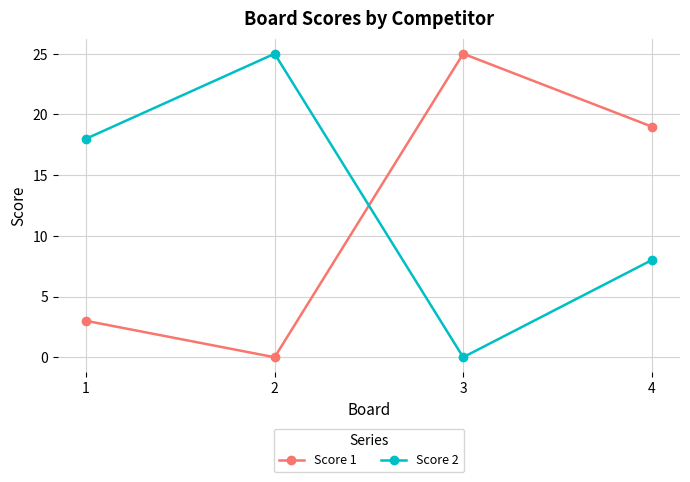

What is the value of the Score 2 point at the 2nd from the left?

25